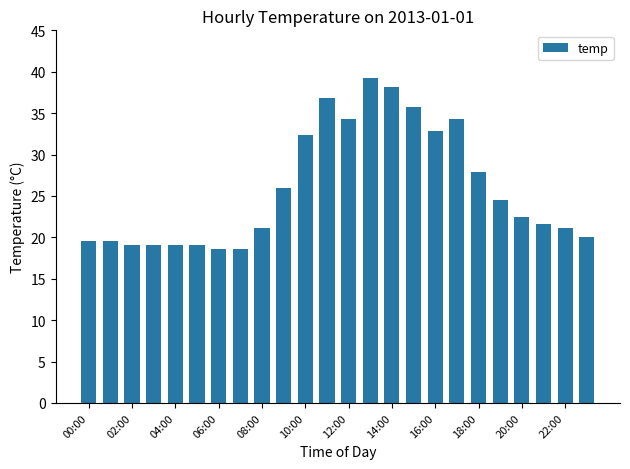

What is the difference between the maximum and minimum values?

20.6